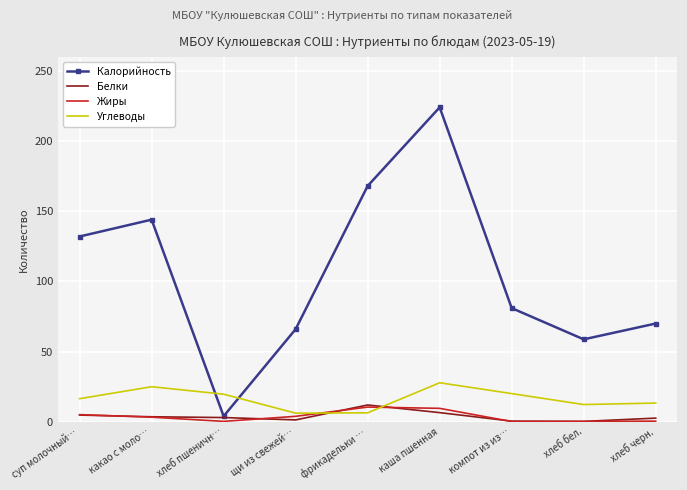

How many intersections are there between Углеводы and Белки?

2